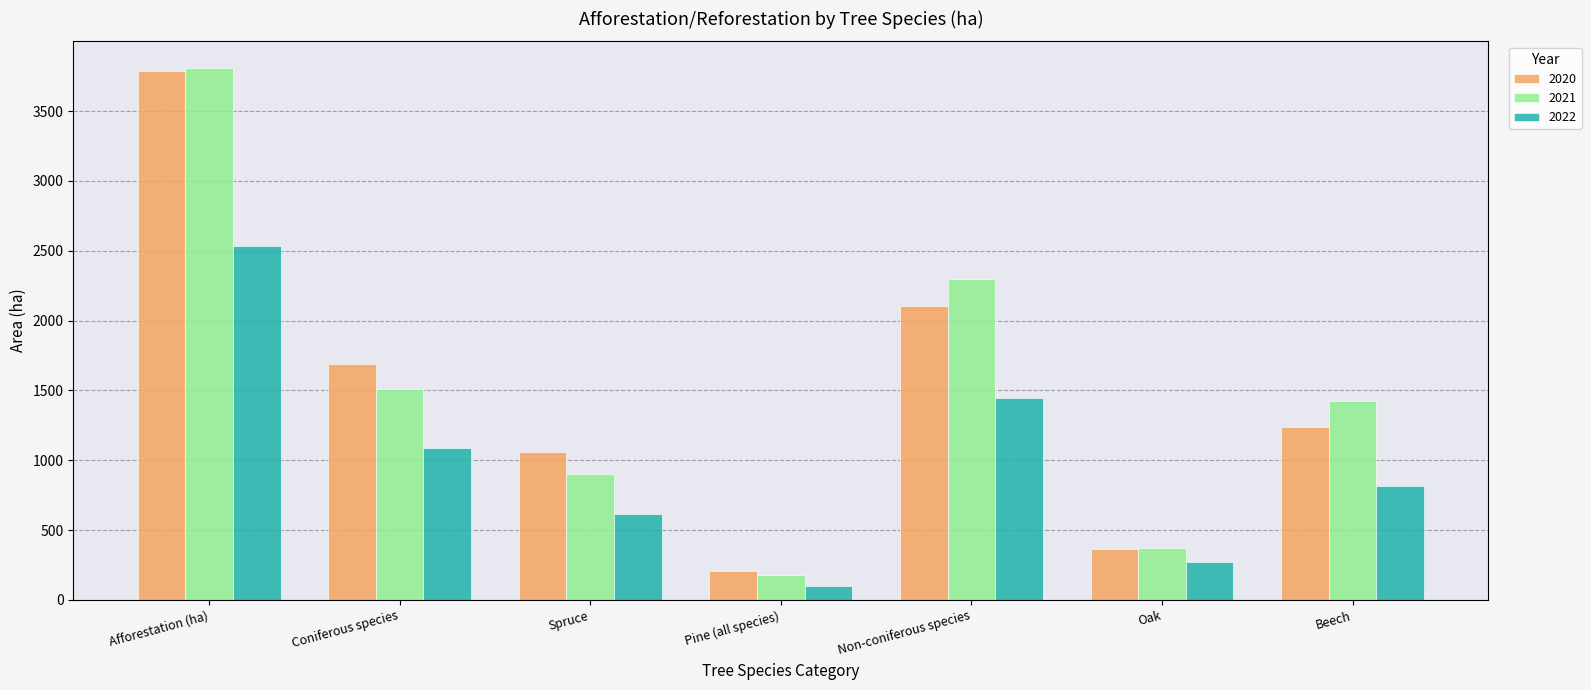

What are all the series names shown in the legend?

2020, 2021, 2022